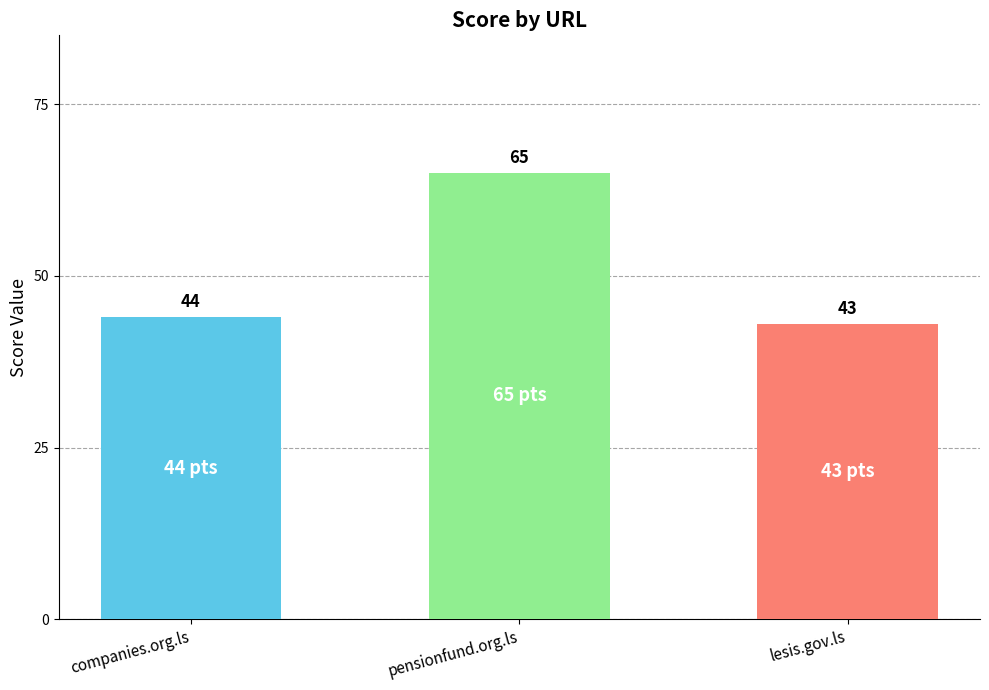

How many values are below 44?

1